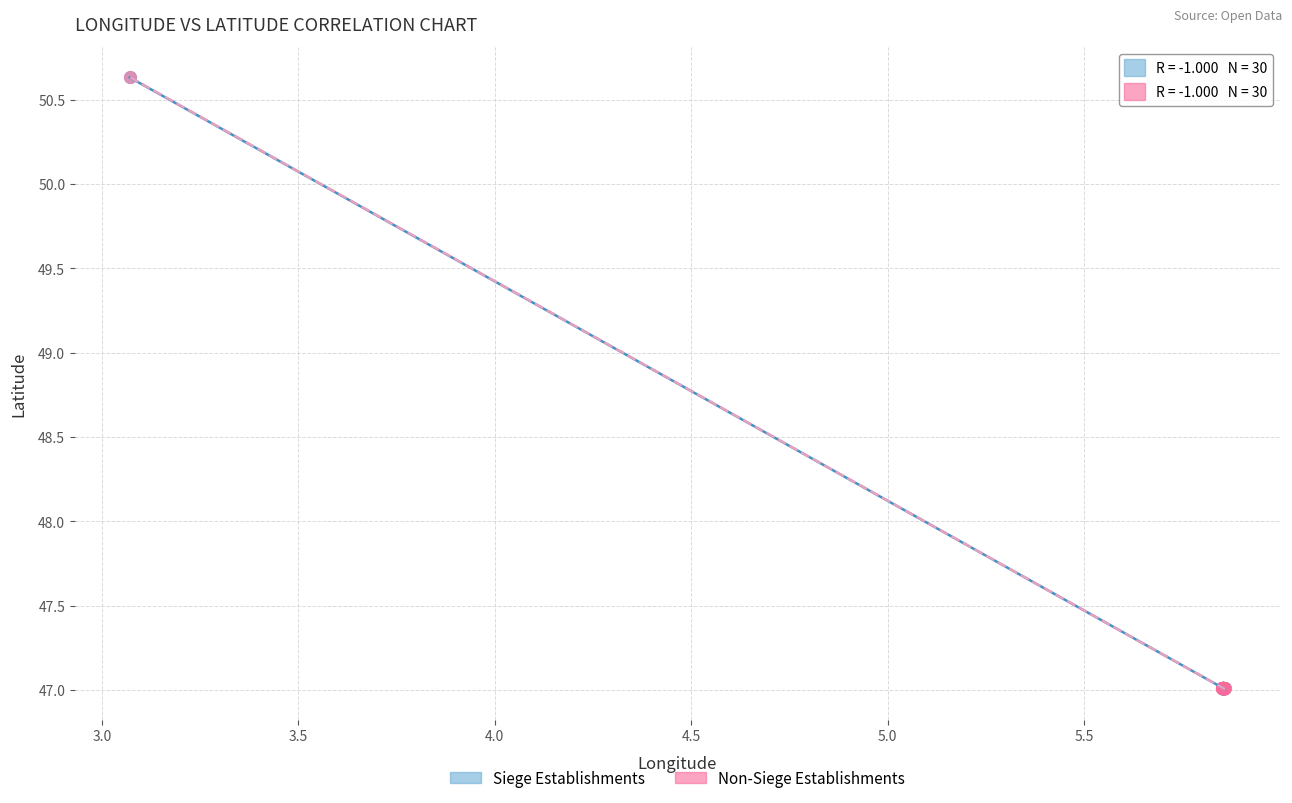

Which series has the widest spread of Y values?

Non-Siege Establishments